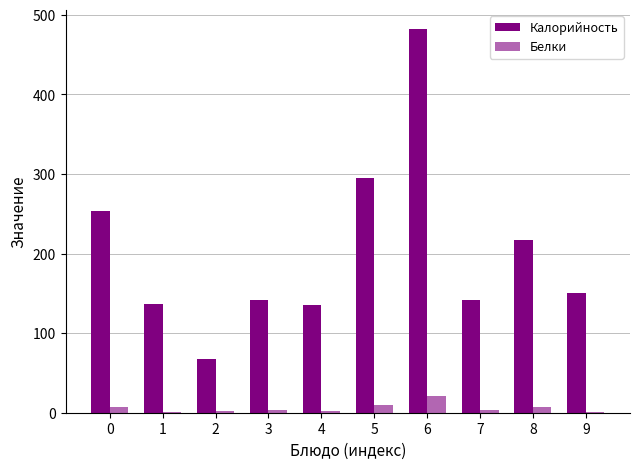

Where is Белки nearest to the value 10?

5